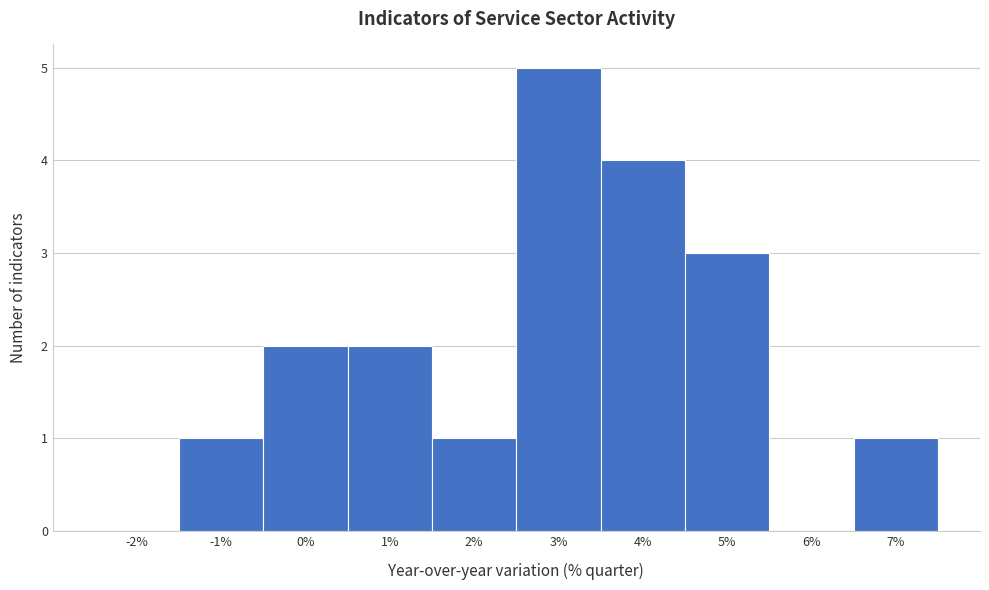

Reading right to left, transcribe all the data shown in this chart.

7%=1	6%=0	5%=3	4%=4	3%=5	2%=1	1%=2	0%=2	-1%=1	-2%=0